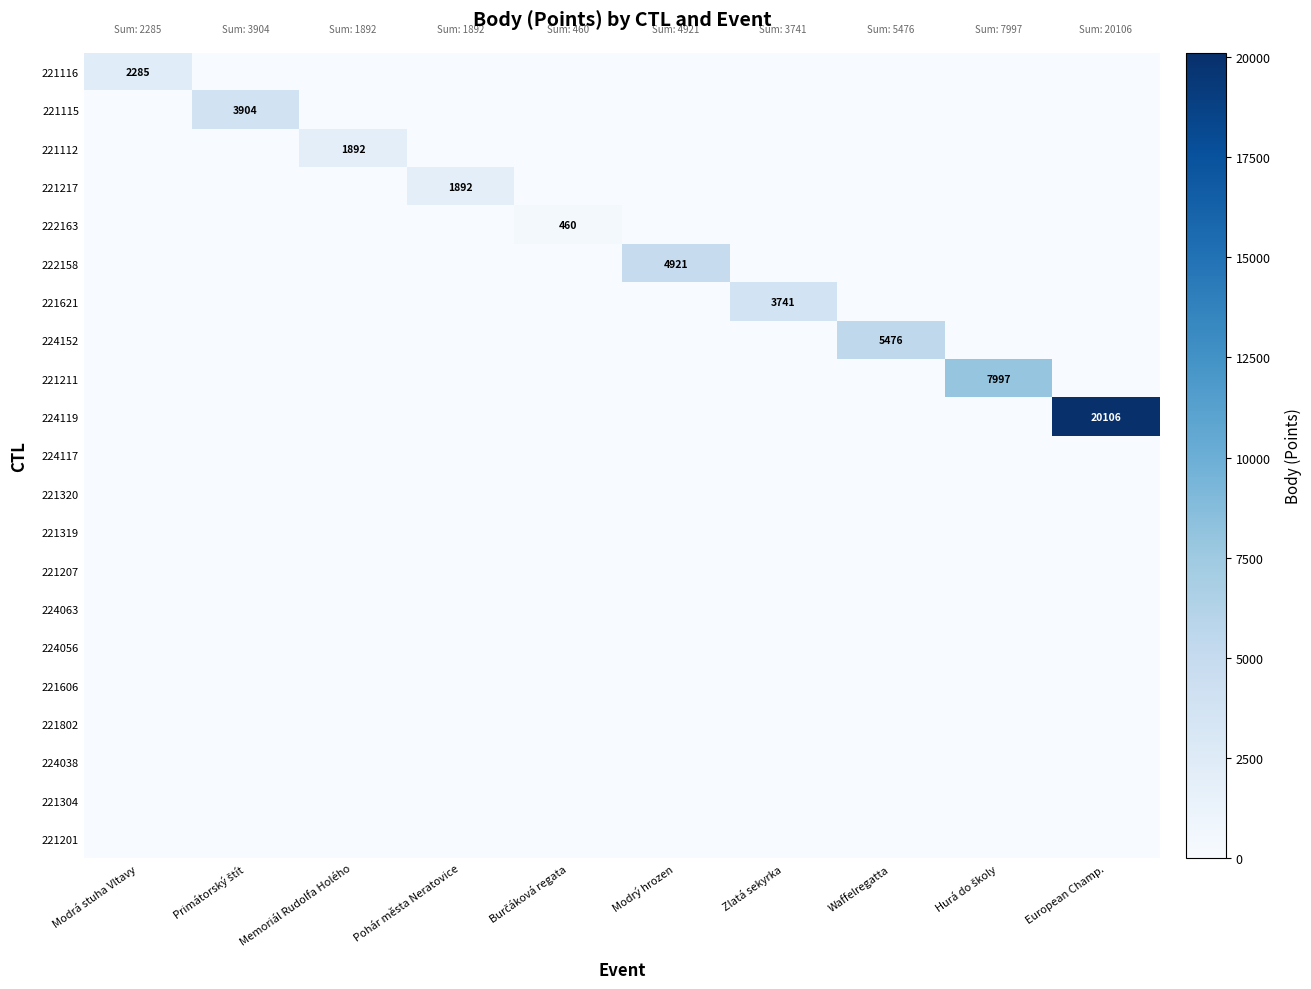

Which series has the widest spread of values?

224119